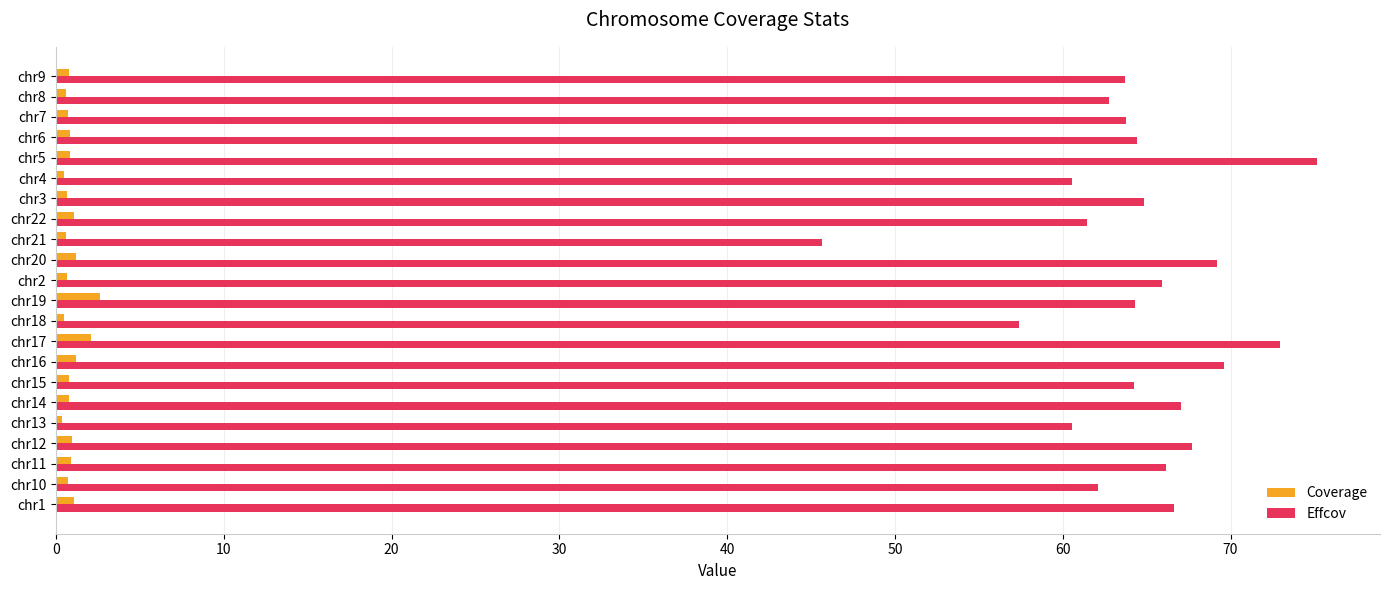

What is the difference between the maximum and second lowest values in the Coverage series?

2.2